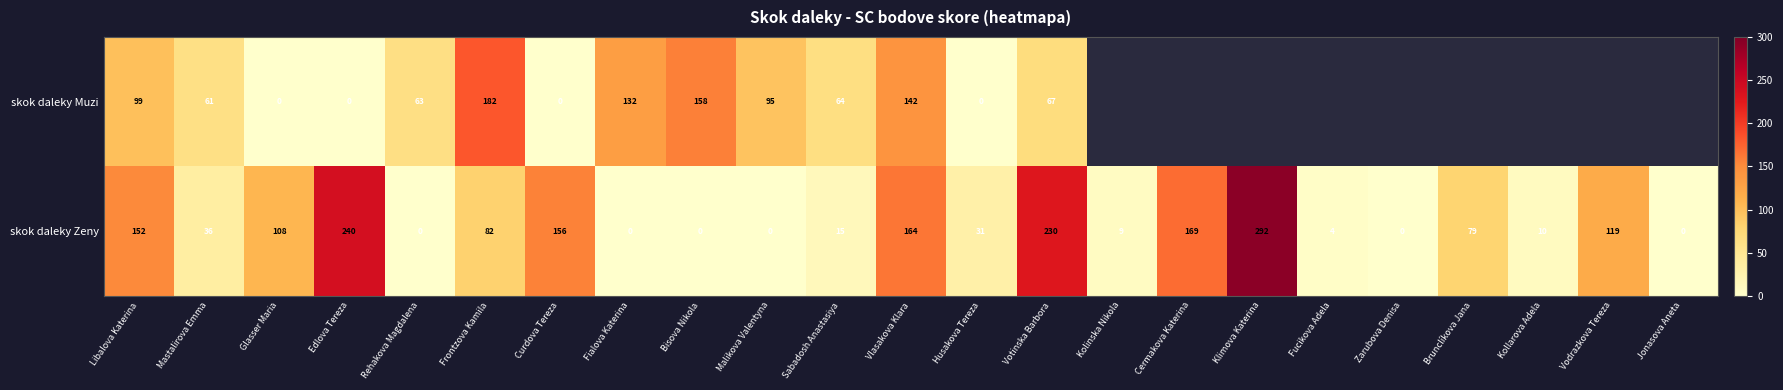

What is the difference between the skok daleky Zeny values at Fialova Katerina and Cermakova Katerina?

169